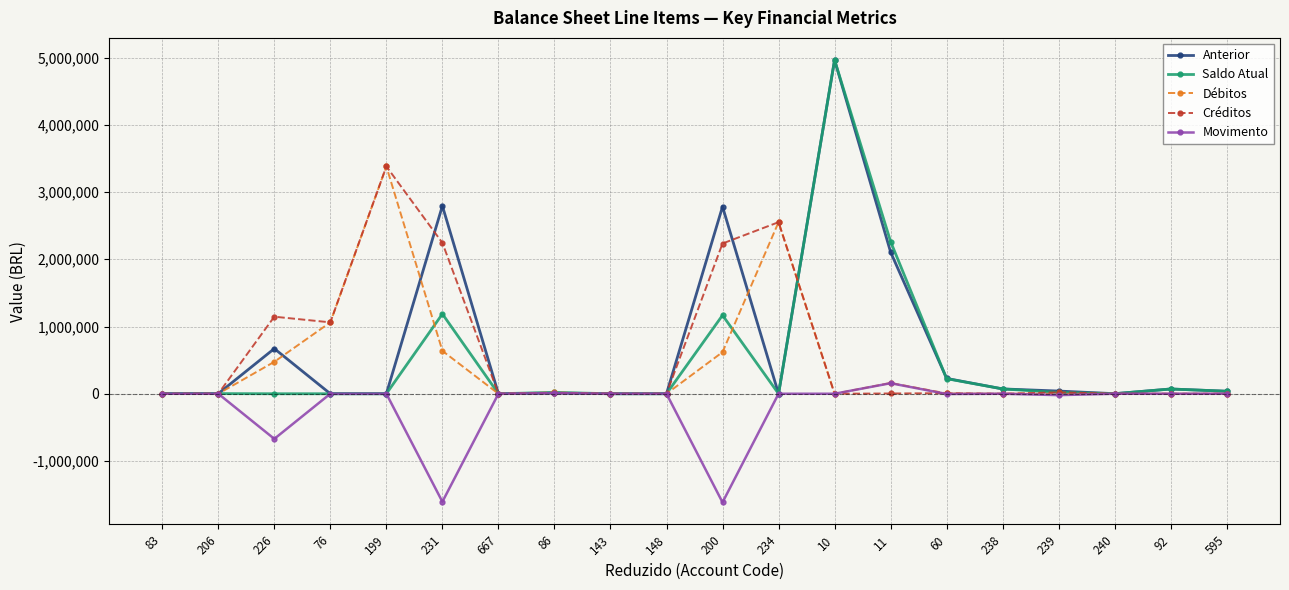

Which series changed the most between 231 and 60?

Anterior